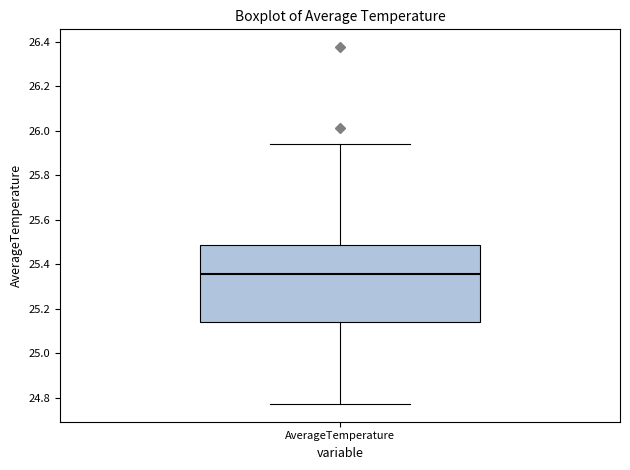

Read this box plot against the y-axis: the position of the median line, the range covered by the box, and the ends of both whiskers. The values are not printed on the chart, so give them approximately, as read against the axis.

median 25.36, box 25.14 to 25.48, whiskers 24.78 to 25.94